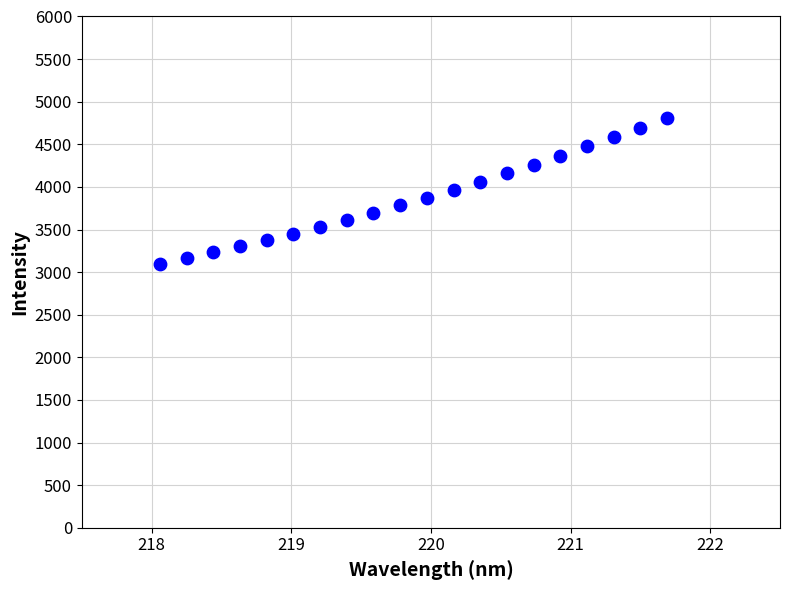

What is the range of X values (max minus min)?

3.6